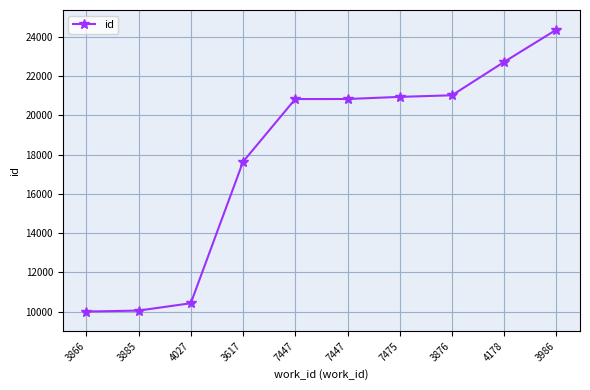

What is the minimum value shown in the chart?

10009